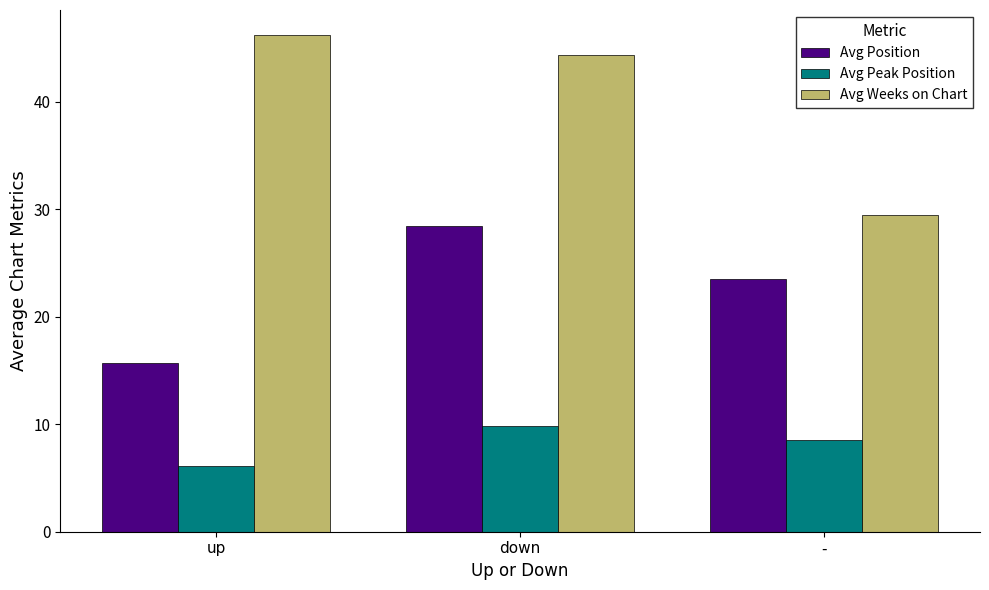

What is the label of the 2nd bar from the right?

down